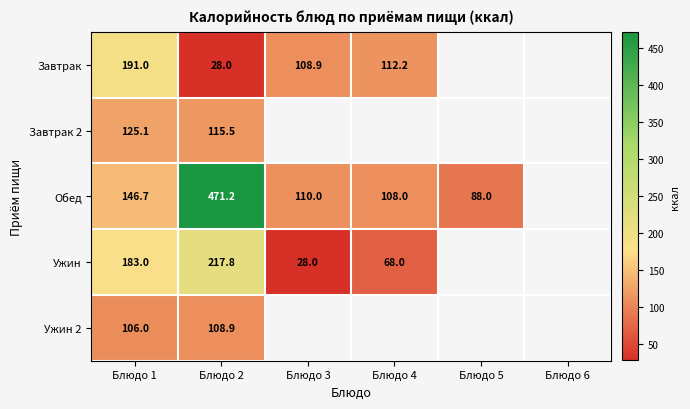

Which has a higher value, Блюдо 6 or Блюдо 3?

Блюдо 3